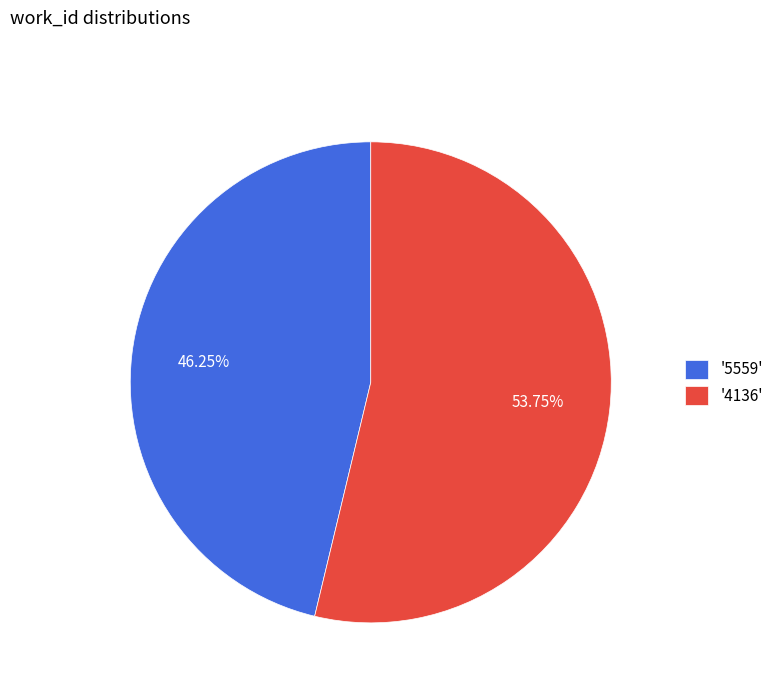

Rank the categories by value from highest to lowest.

'4136', '5559'